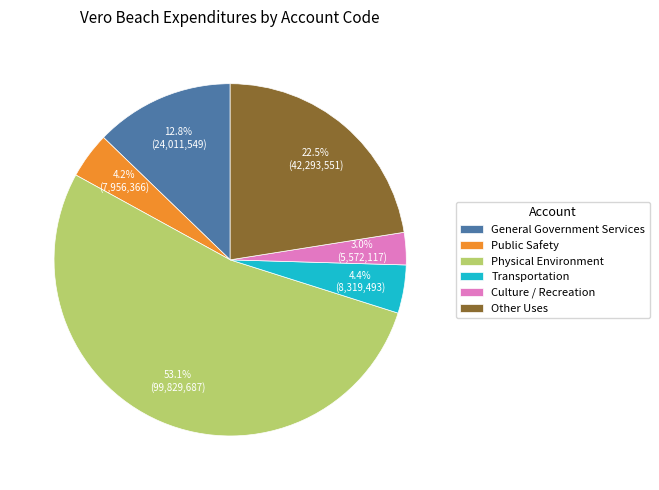

Between Physical Environment and General Government Services, which is larger?

Physical Environment